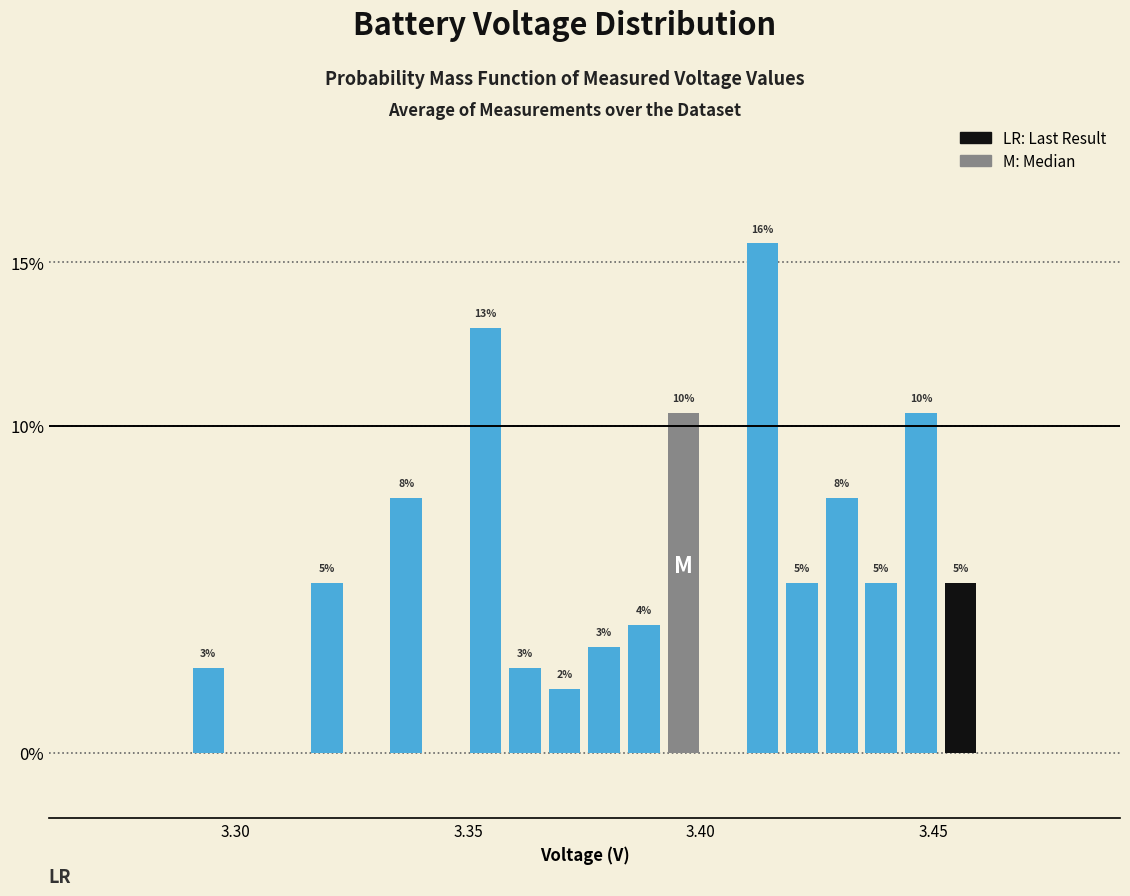

Read against the x-axis, roughly where is the centre of the tallest bar?

3.415